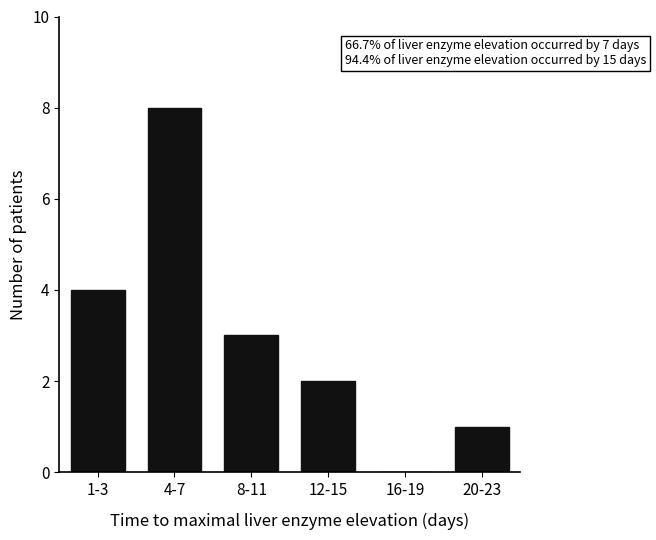

Reading left to right, extract all data points from this chart.

1-3=4	4-7=8	8-11=3	12-15=2	16-19=0	20-23=1